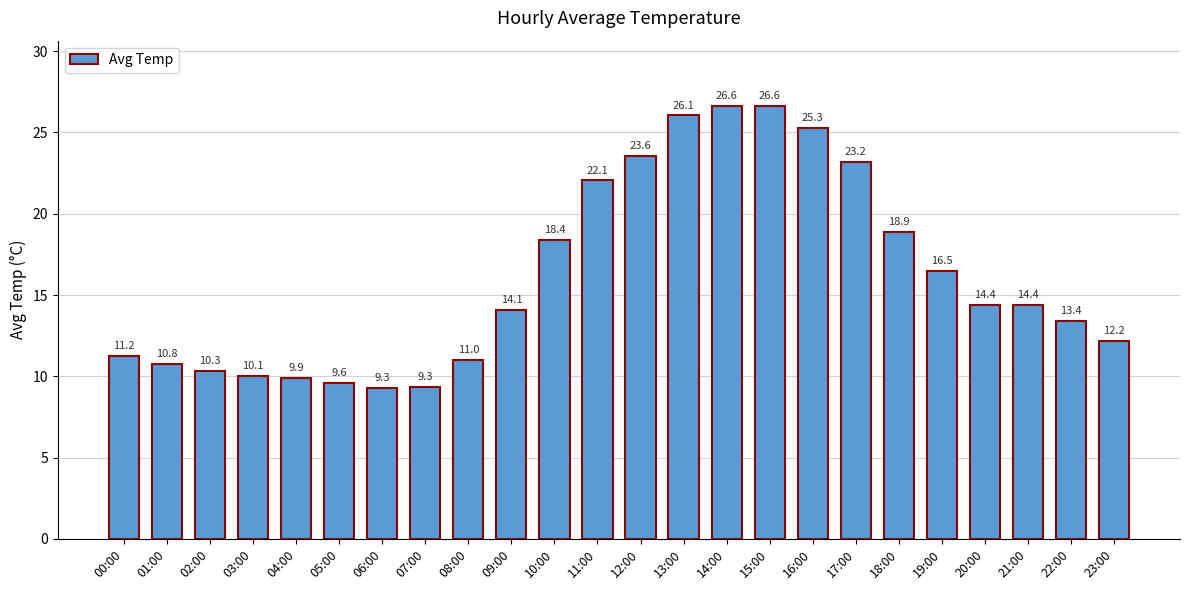

What is the label of the 11th bar from the right?

13:00